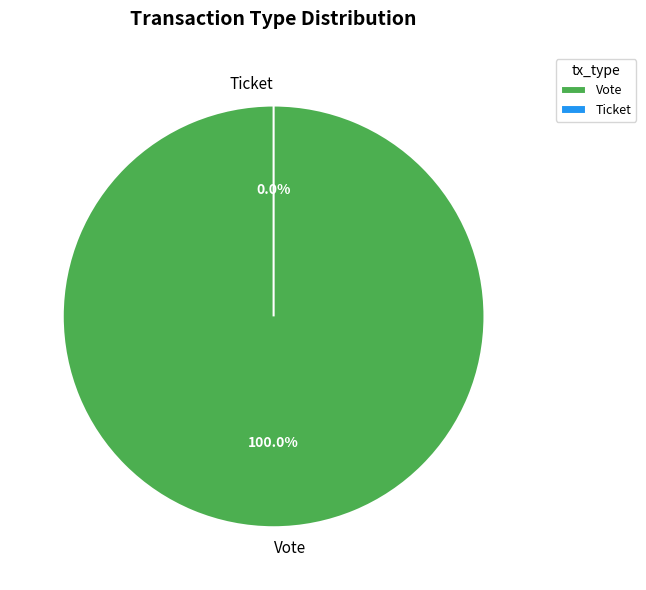

To the nearest percent, what is the difference between the largest and smallest slice percentages?

100%